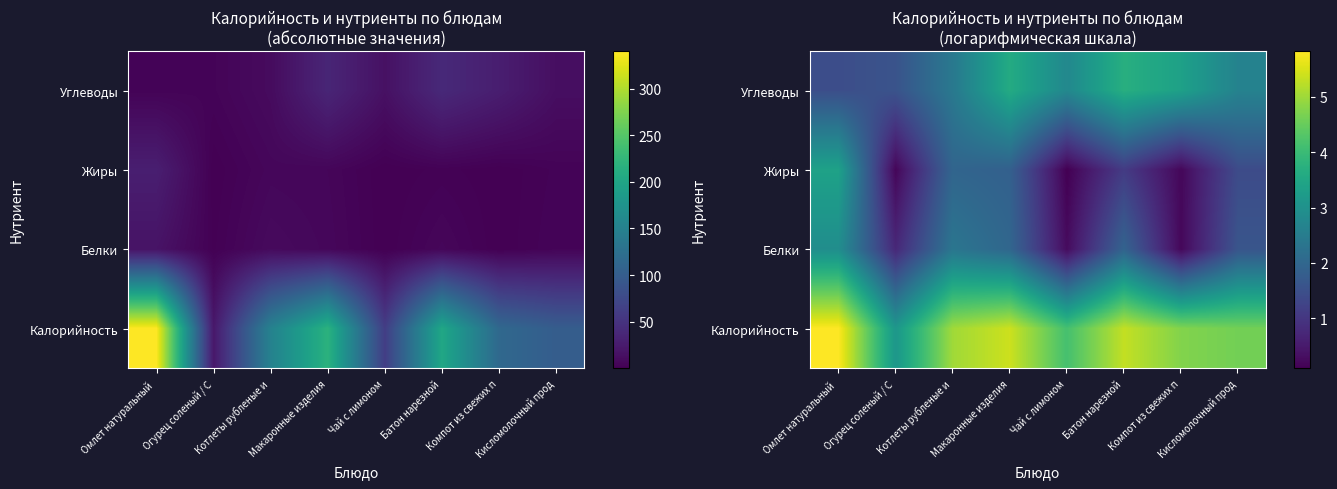

Is it true that Калорийность equals 5.0 at Котлеты рубленые и?

True